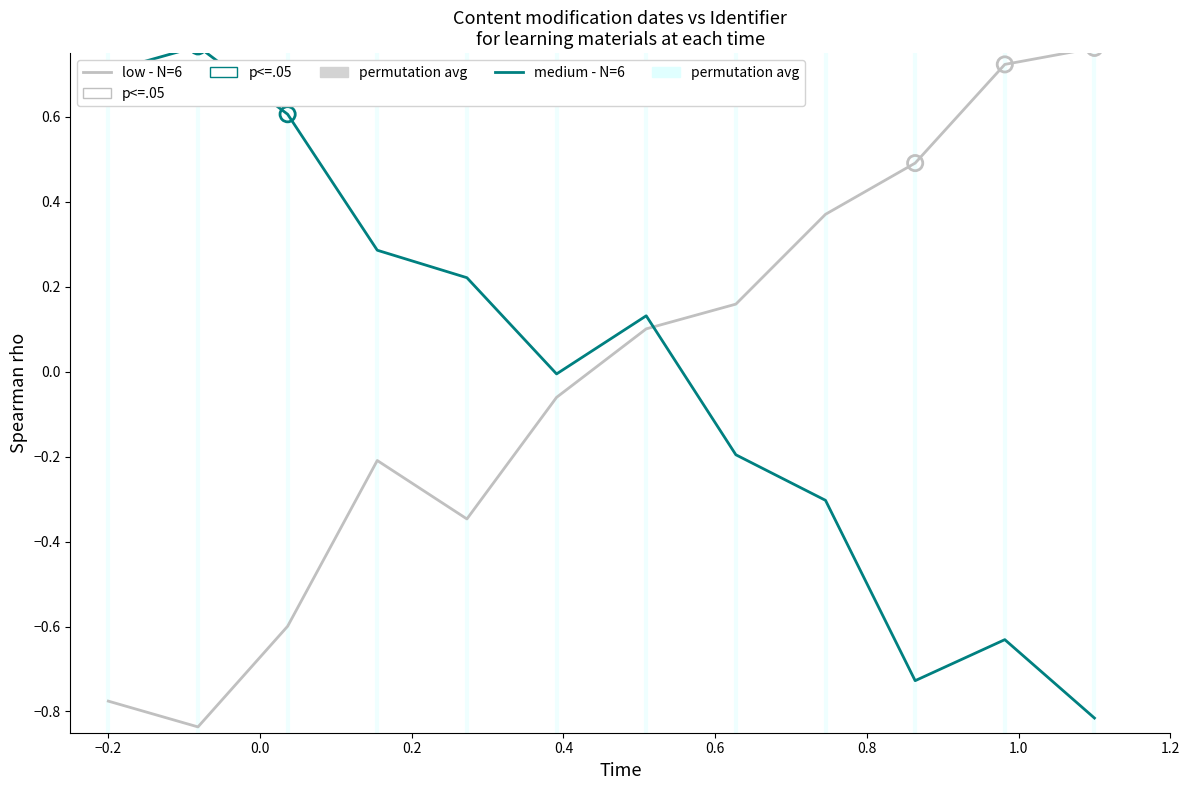

Which series has the largest total across all categories?

medium - N=6